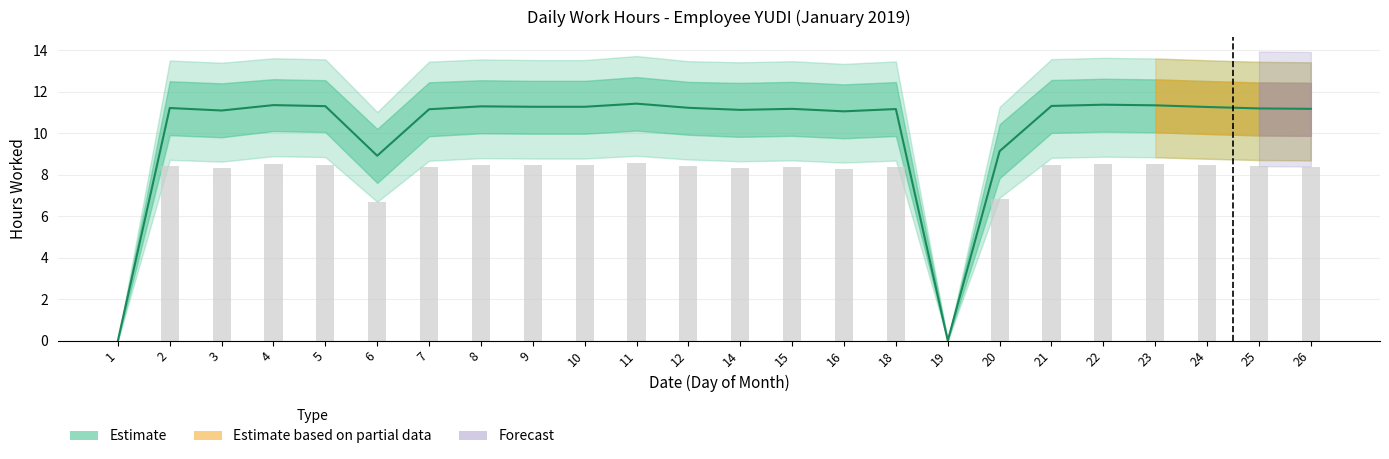

How many distinct data groups are displayed?

3